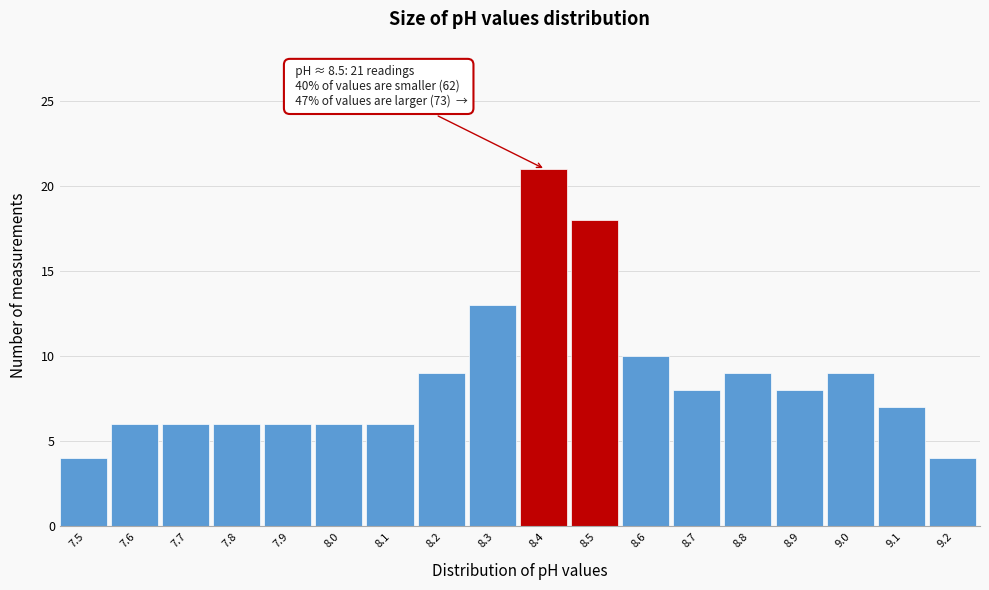

Reading right to left, extract all data points from this chart.

4	7	9	8	9	8	10	18	21	13	9	6	6	6	6	6	6	4